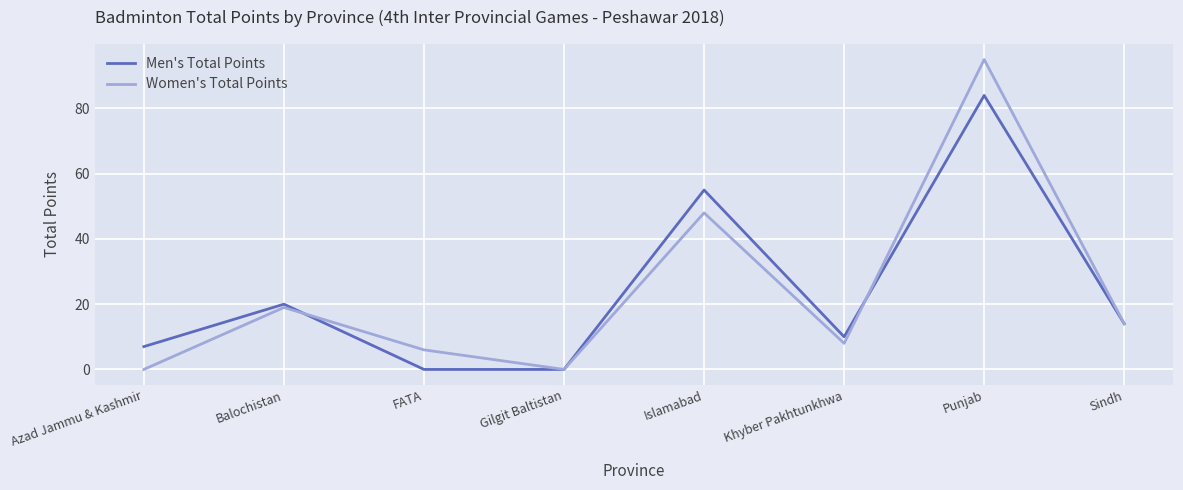

What position from the left is Gilgit Baltistan?

4